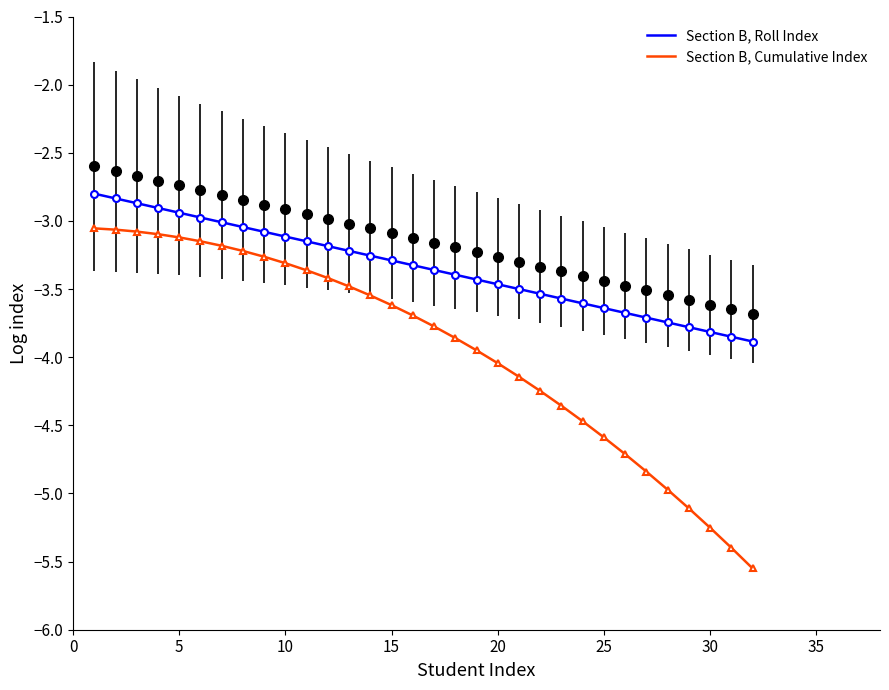

Which series has the largest total across all categories?

Section B, Roll Index